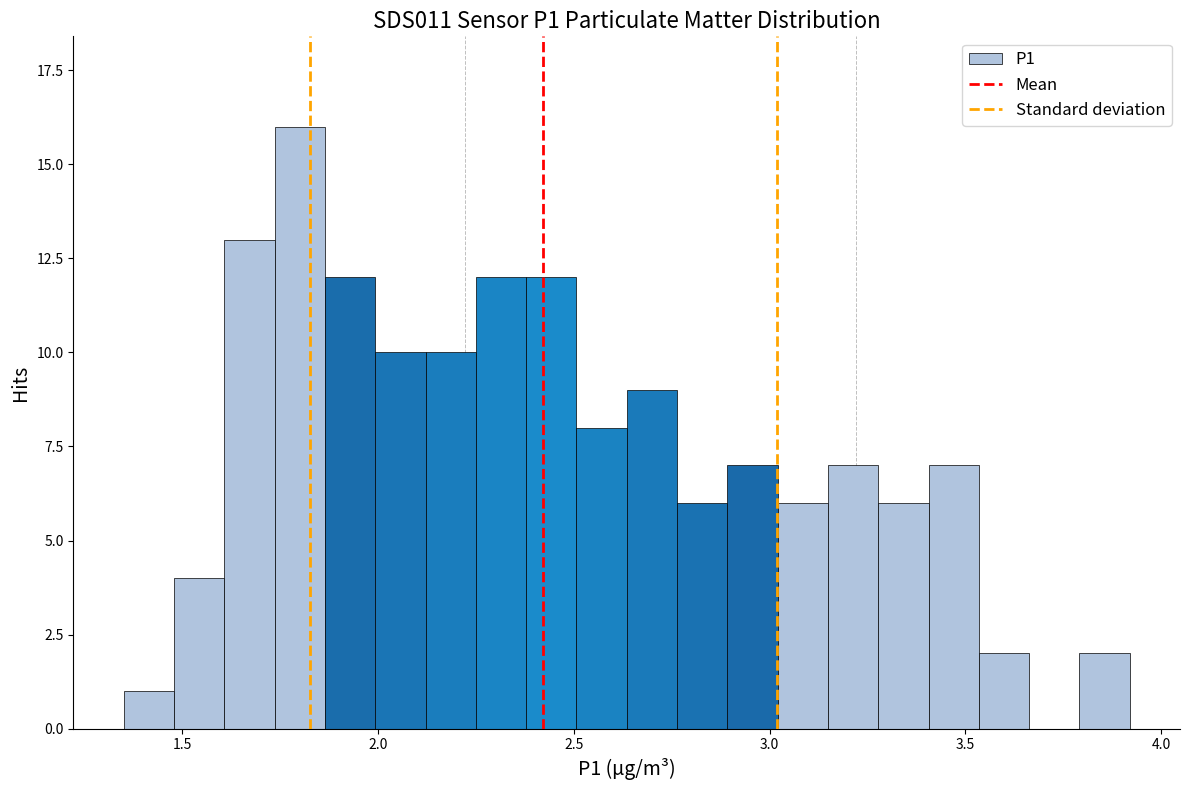

Around what value on the x-axis is the tallest bar? Give the approximate position of its centre, as read against the axis.

1.80